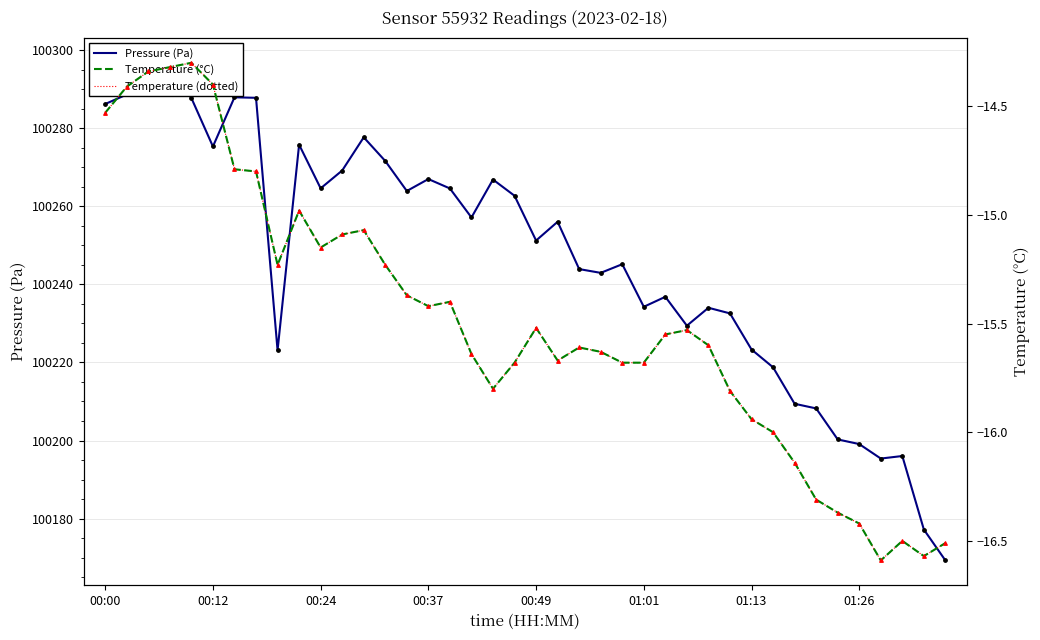

Which series reaches the maximum Y coordinate?

Pressure (Pa)